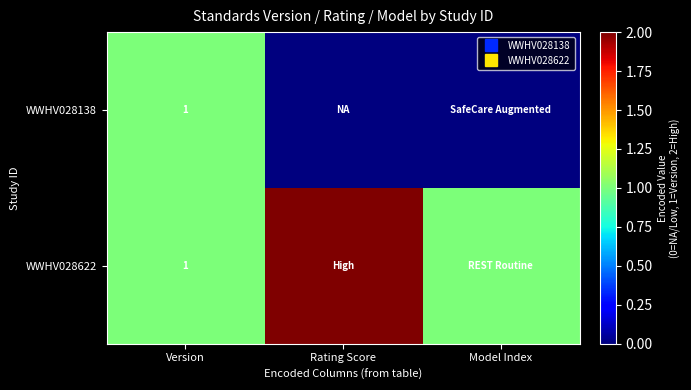

The value of WWHV028622 at Version is 1. True or false?

True